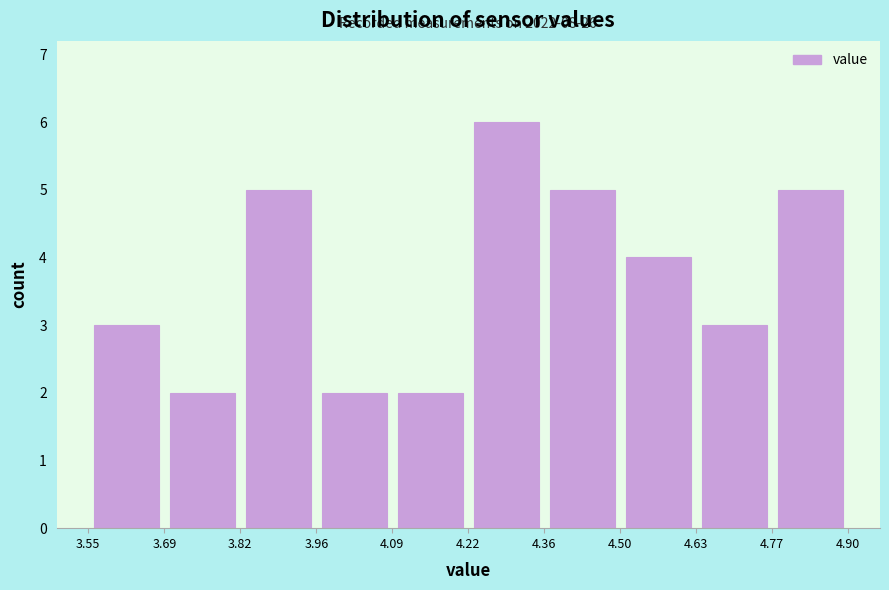

Over which range of the x-axis is the bar tallest?

4.22 to 4.36